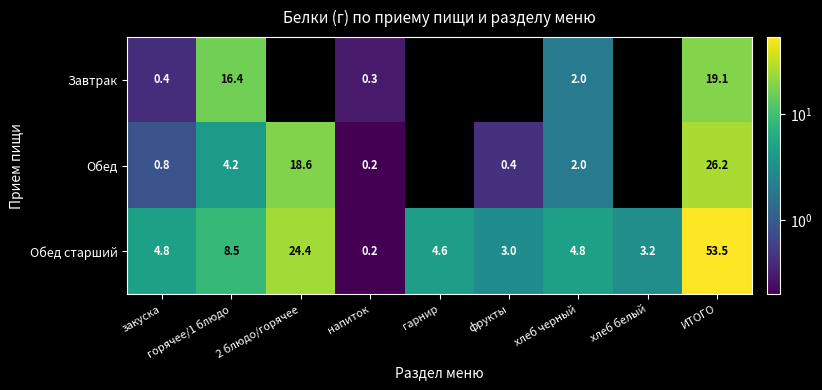

Which series changed the most between горячее/1 блюдо and хлеб черный?

Завтрак